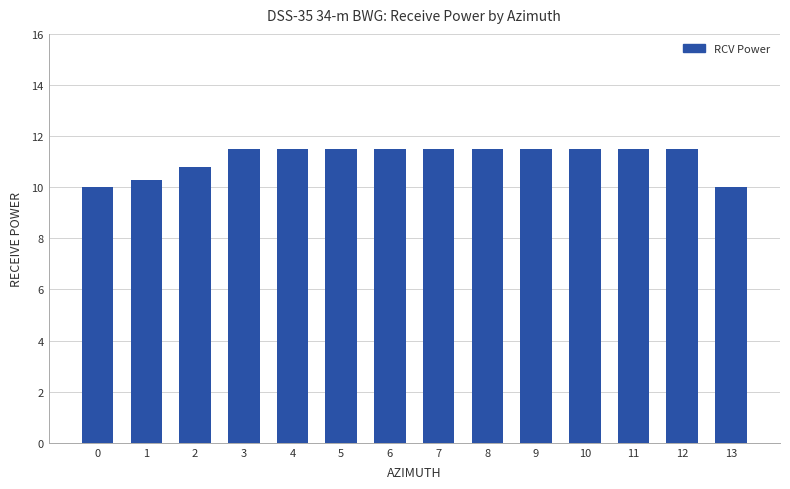

What is the smallest value displayed?

10.0